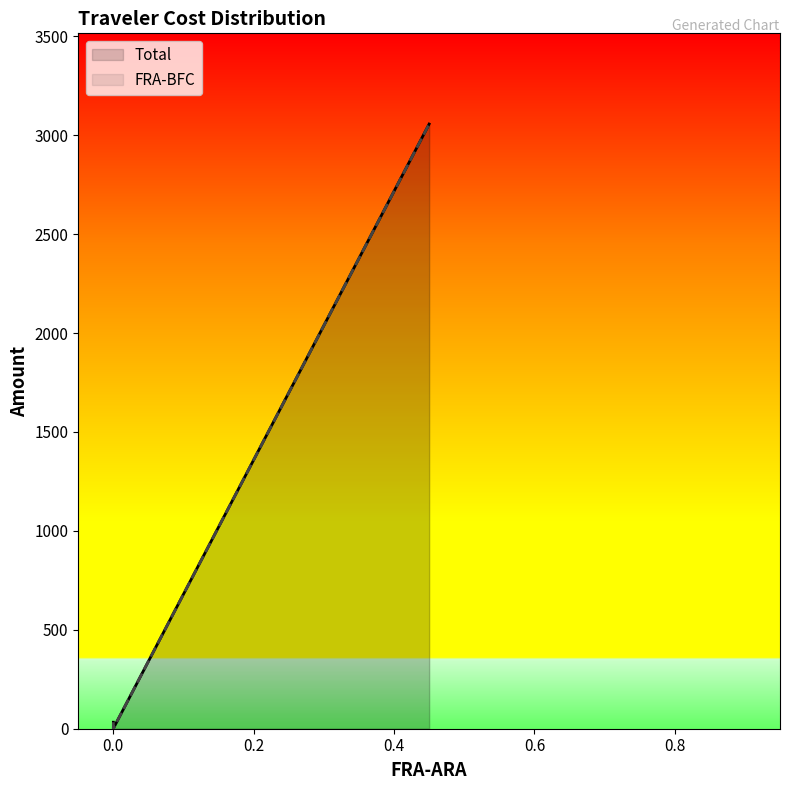

Between −0.2 and 0.6, which series saw the biggest shift?

Total